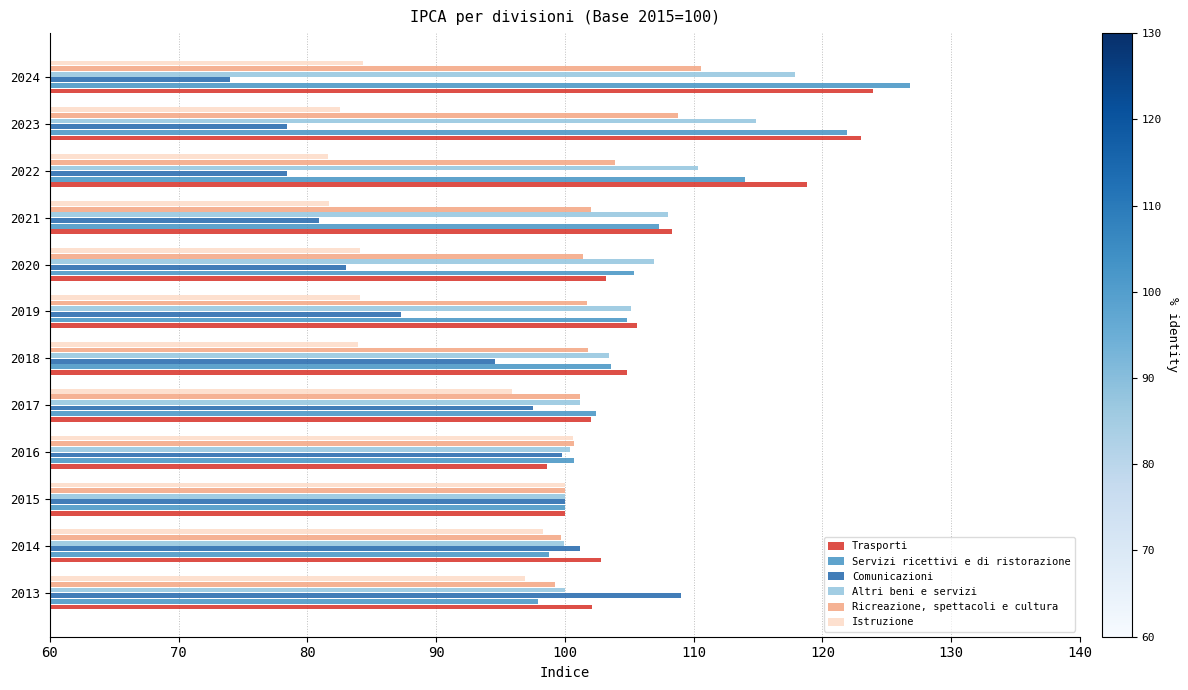

Read the Comunicazioni value at 2017.

97.5